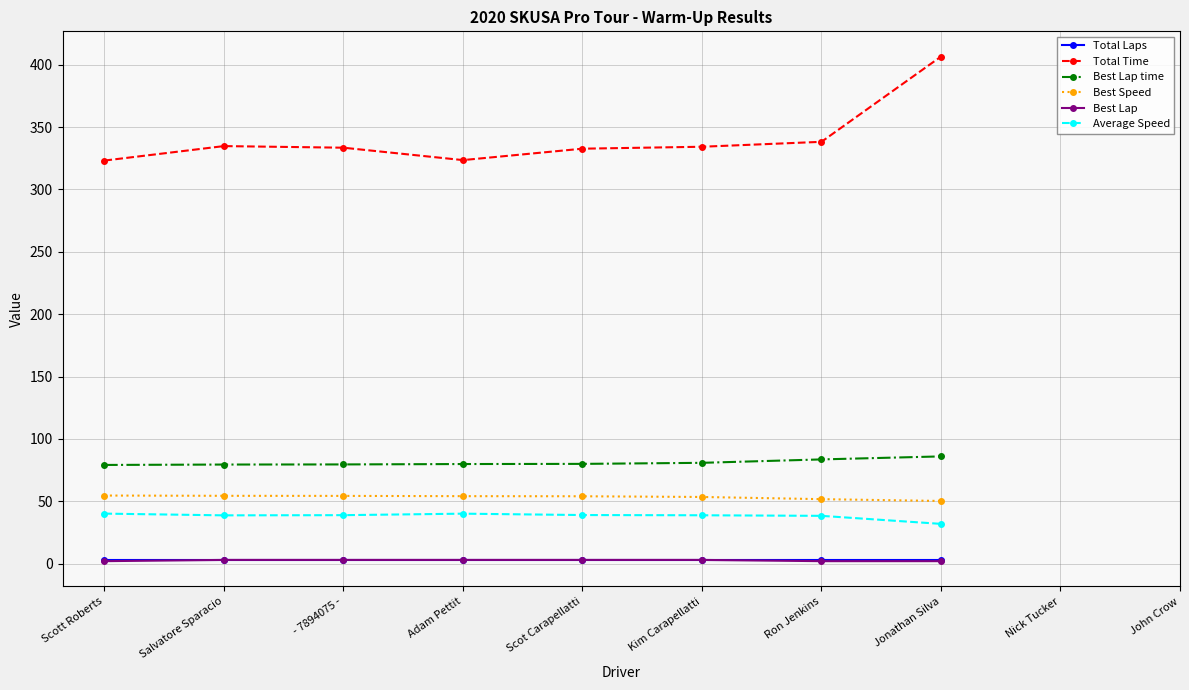

Which category has the highest value in the Total Time series?

Jonathan Silva